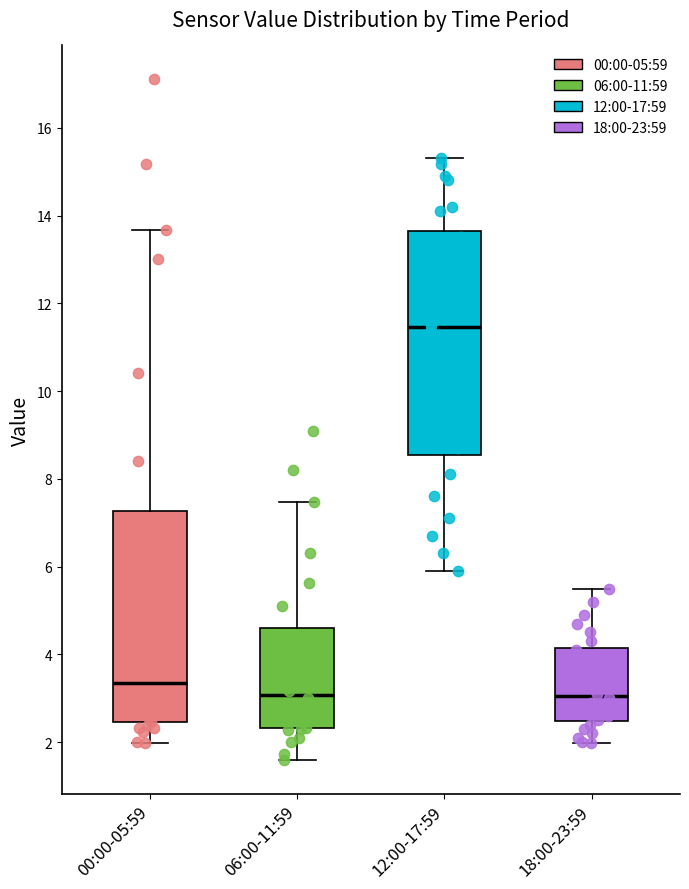

Reading left to right, transcribe this box plot: for each box, give where its median line is, the range the box spans, and where its two whiskers end, as read against the y-axis. The values are not printed on the chart, so give them approximately, as read against the axis.

00:00-05:59: median 3.4, box 2.4 to 7.2, whiskers 2.0 to 13.6
06:00-11:59: median 3.0, box 2.4 to 4.6, whiskers 1.6 to 7.4
12:00-17:59: median 11.4, box 8.6 to 13.6, whiskers 6.0 to 15.4
18:00-23:59: median 3.0, box 2.4 to 4.2, whiskers 2.0 to 5.6